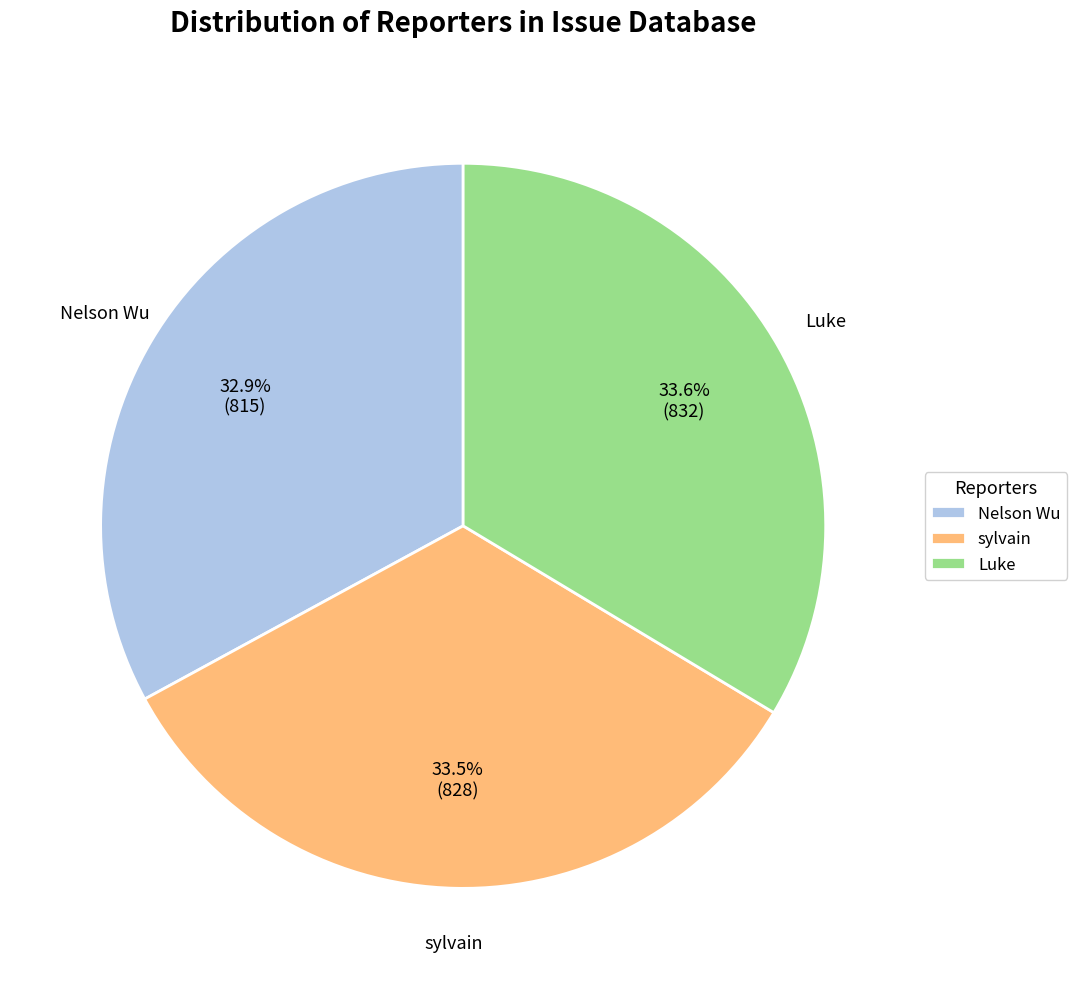

The Nelson Wu slice represents 33% of the pie. True or false?

True